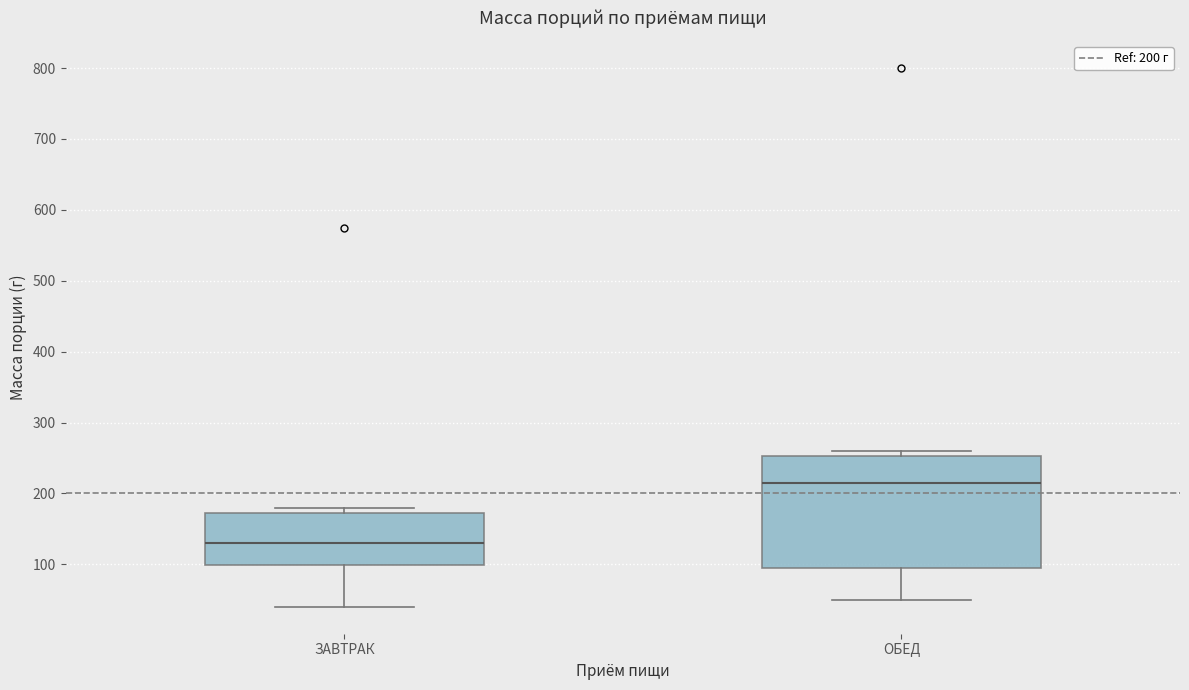

Where is the lower edge of the box for ЗАВТРАК on the y-axis? The values are not printed on the chart, so give them approximately, as read against the axis.

100